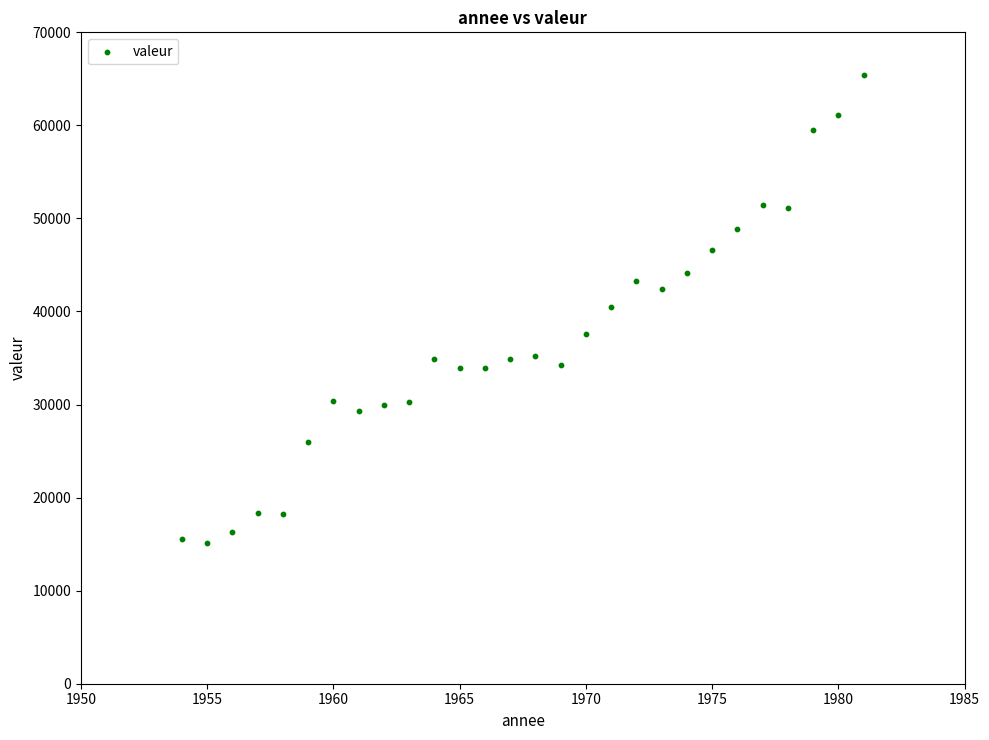

What is the range of Y values (max minus min)?

50362